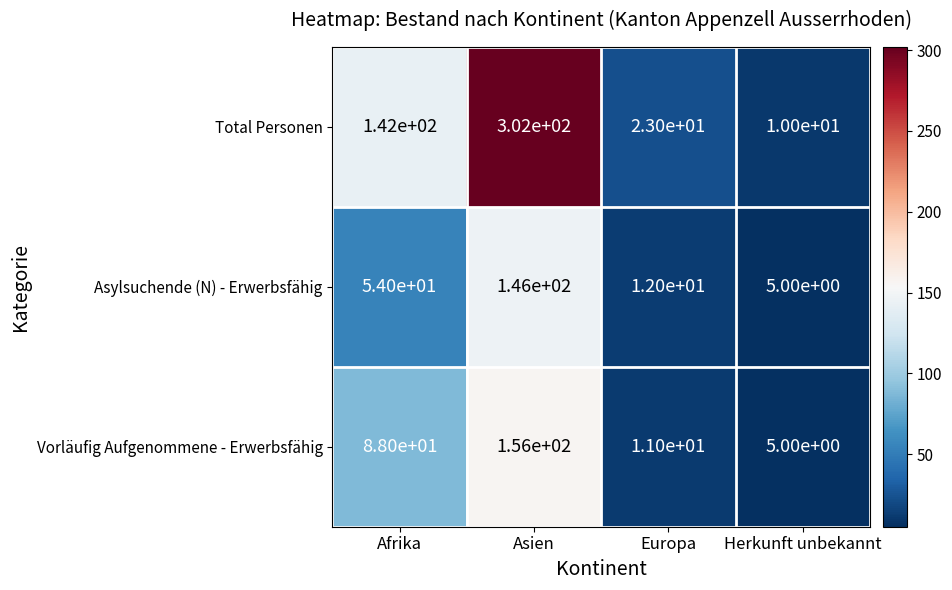

What is the greatest value displayed?

302